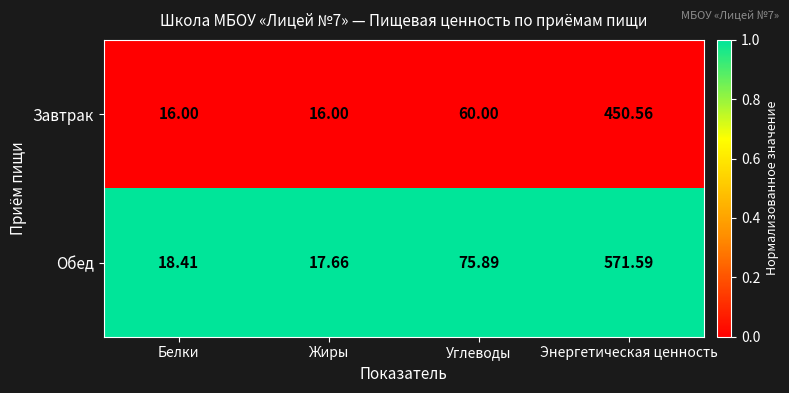

Rank the series at Углеводы from lowest to highest value.

Завтрак, Обед